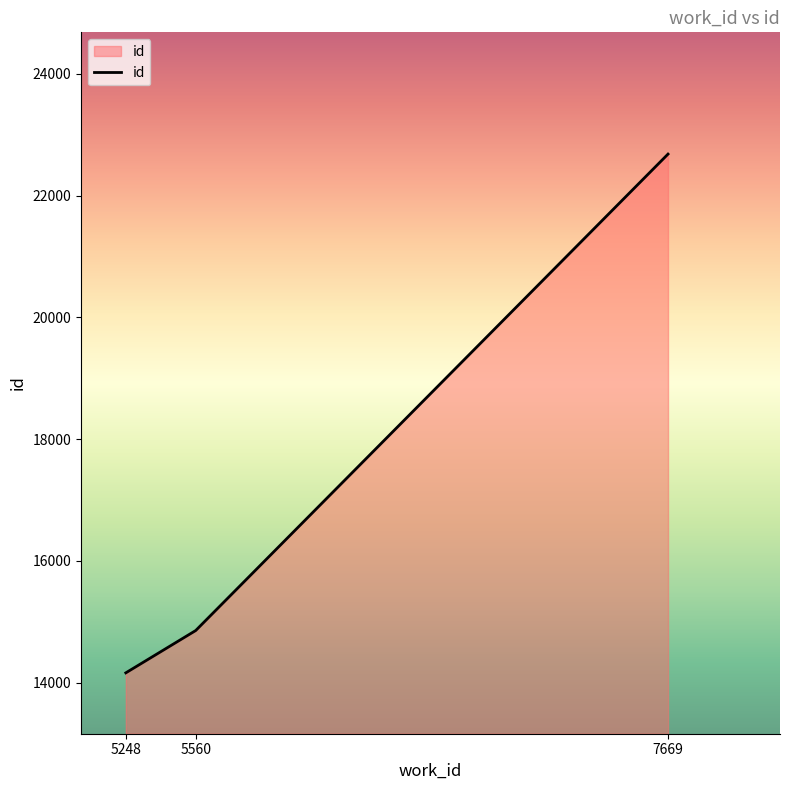

List the labels in order of value, largest first.

7669, 5560, 5248